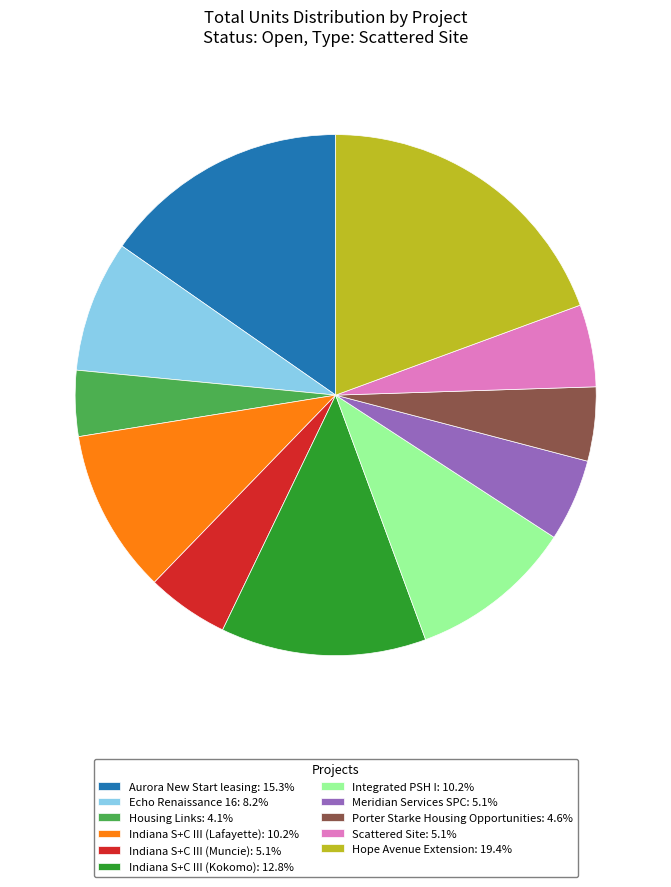

True or false: Echo Renaissance 16 accounts for 8% of the total.

True